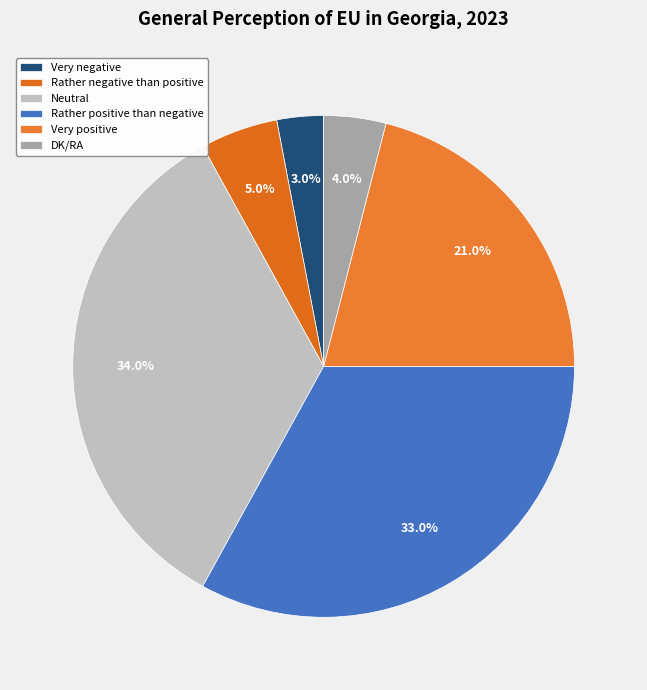

Which category has the smallest portion of the pie?

Very negative